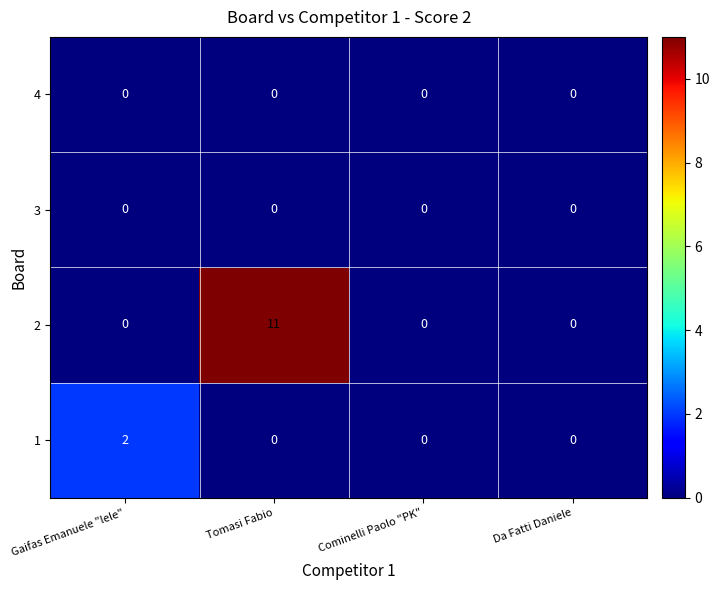

Is it true that 3 equals 0 at Gaifas Emanuele "lele"?

True